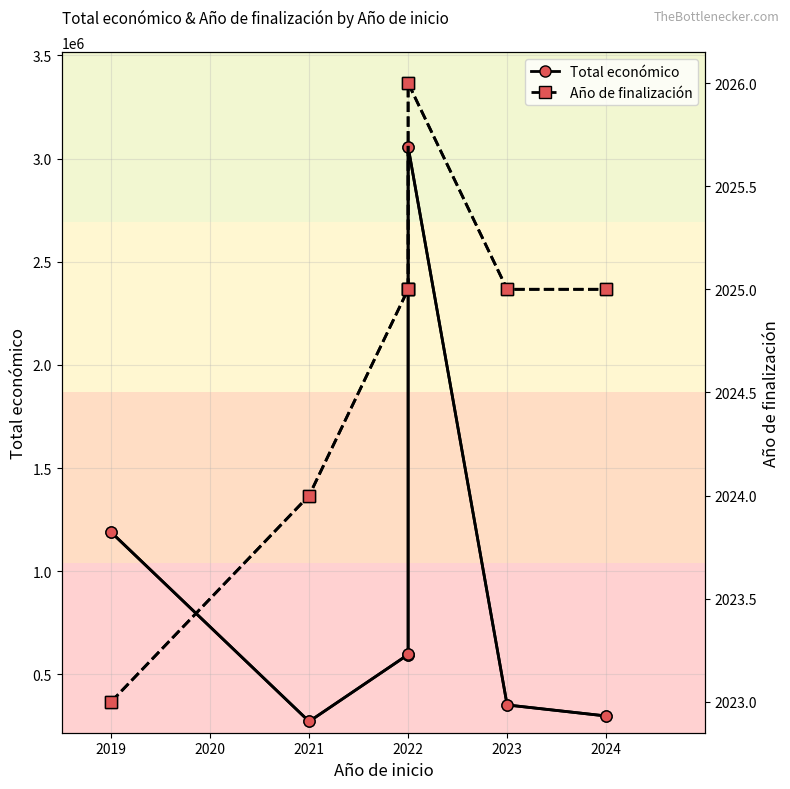

Which series changed the most between 2022 and 2023?

Total económico